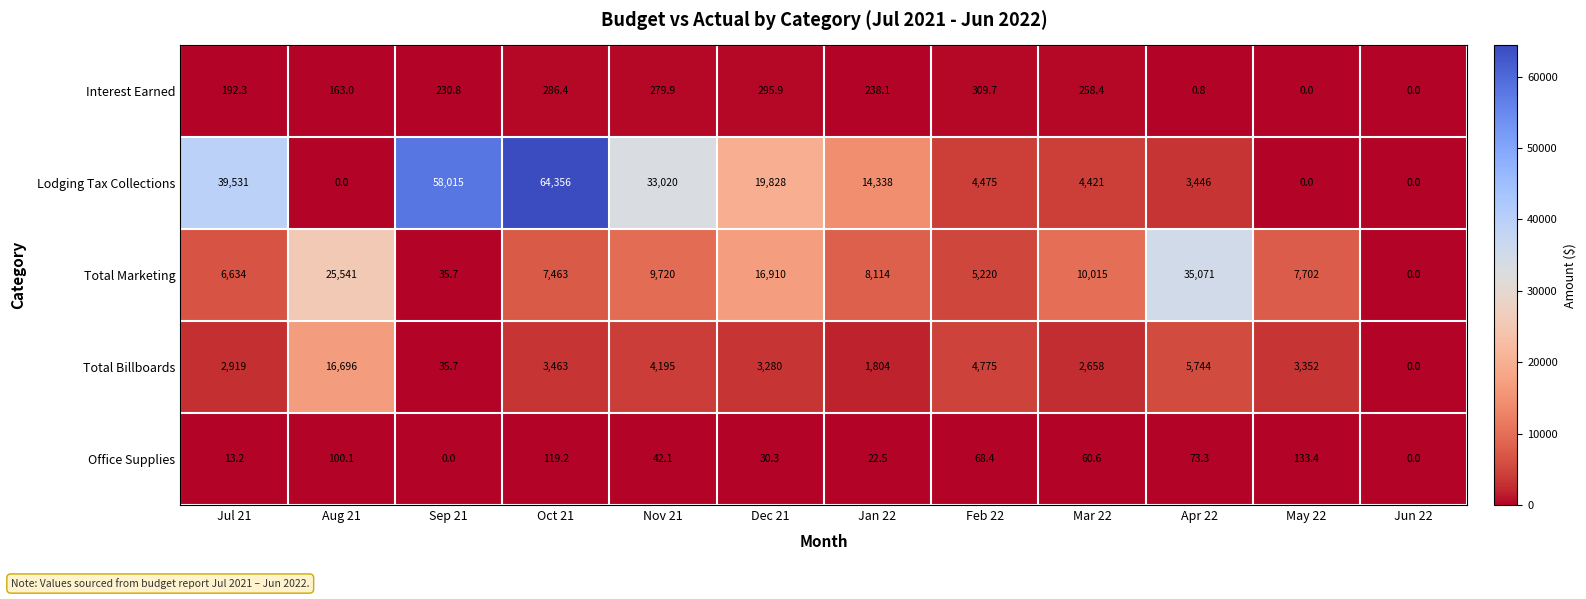

How many values in the Lodging Tax Collections series are below 14338?

6